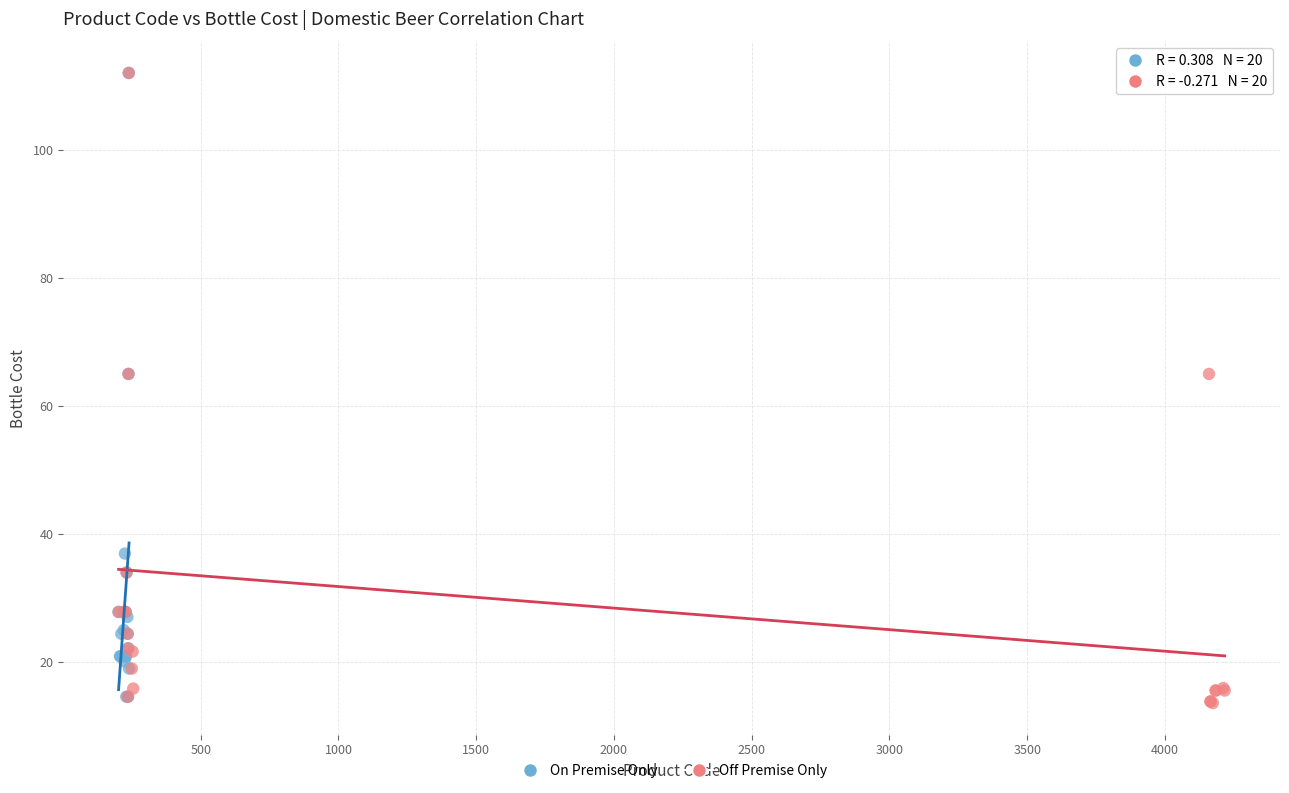

What are all the series names shown in the legend?

On Premise Only, Off Premise Only